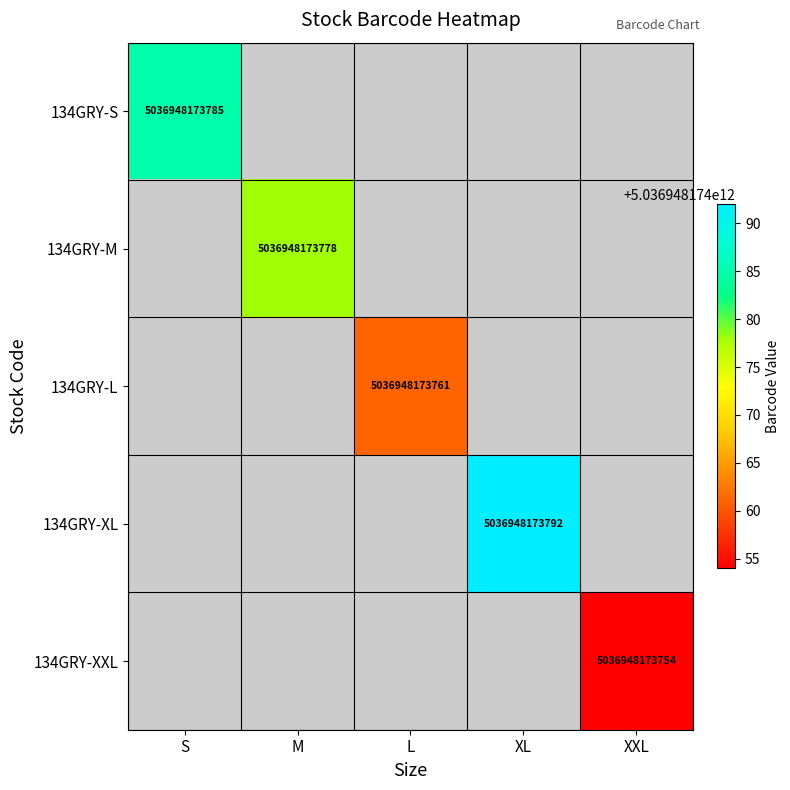

The 134GRY-XXL series shows 8951604928039 at XXL. True or false?

False